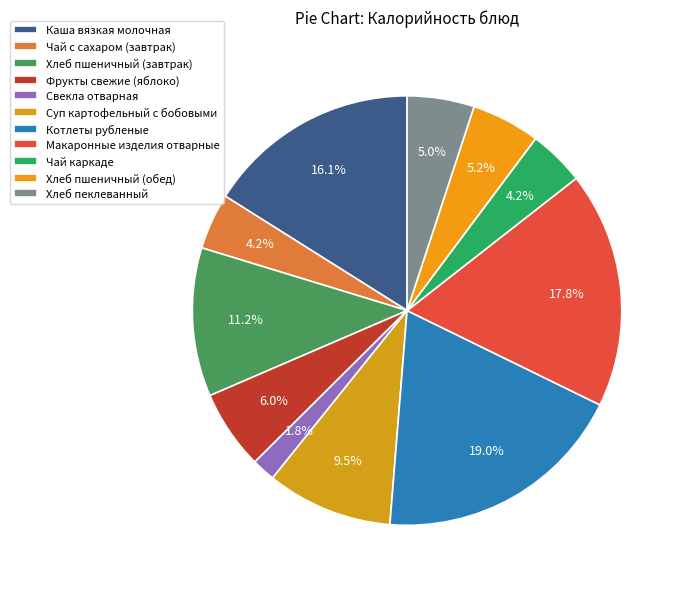

Between Хлеб пшеничный (завтрак) and Фрукты свежие (яблоко), which is larger?

Хлеб пшеничный (завтрак)